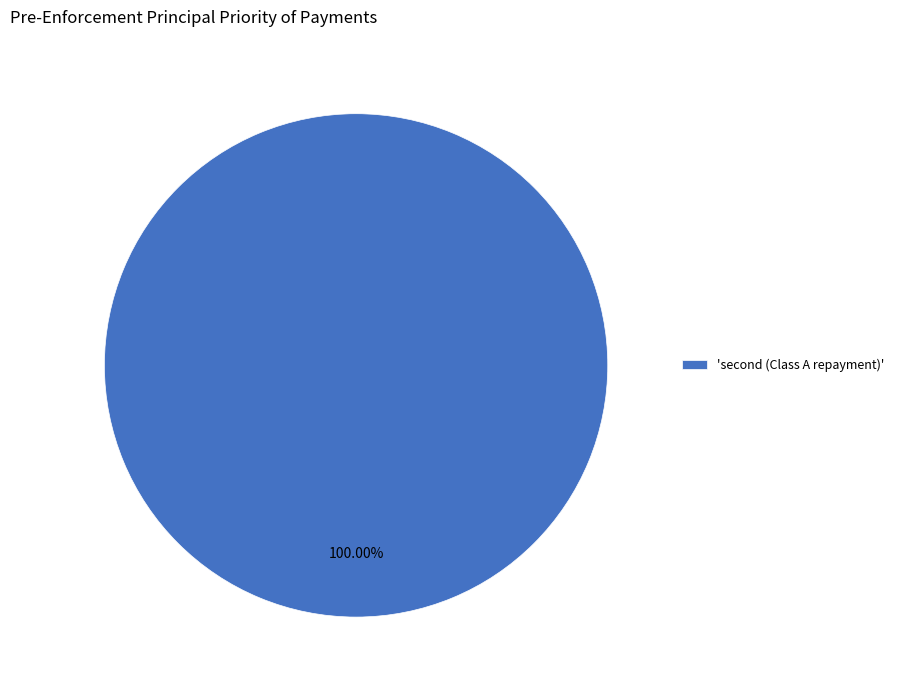

How many slices are in this pie chart?

1